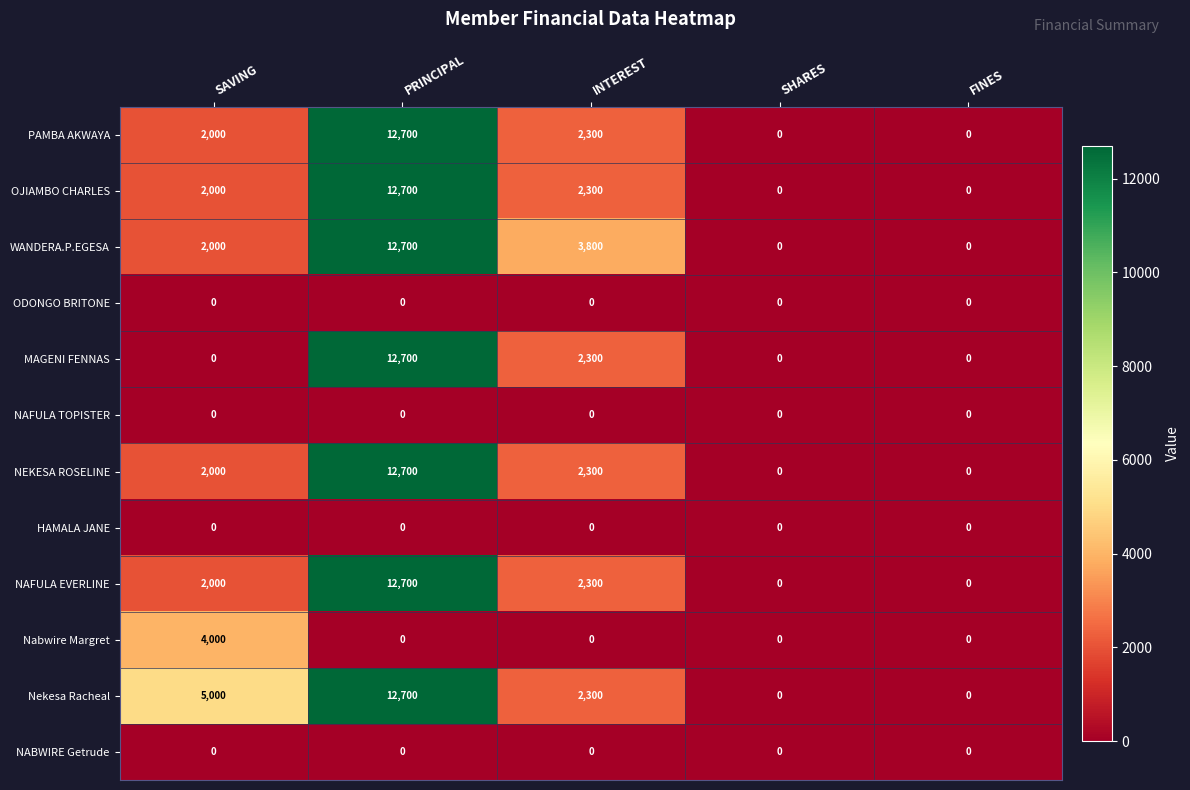

The Nekesa Racheal series shows 3520 at PRINCIPAL. True or false?

False